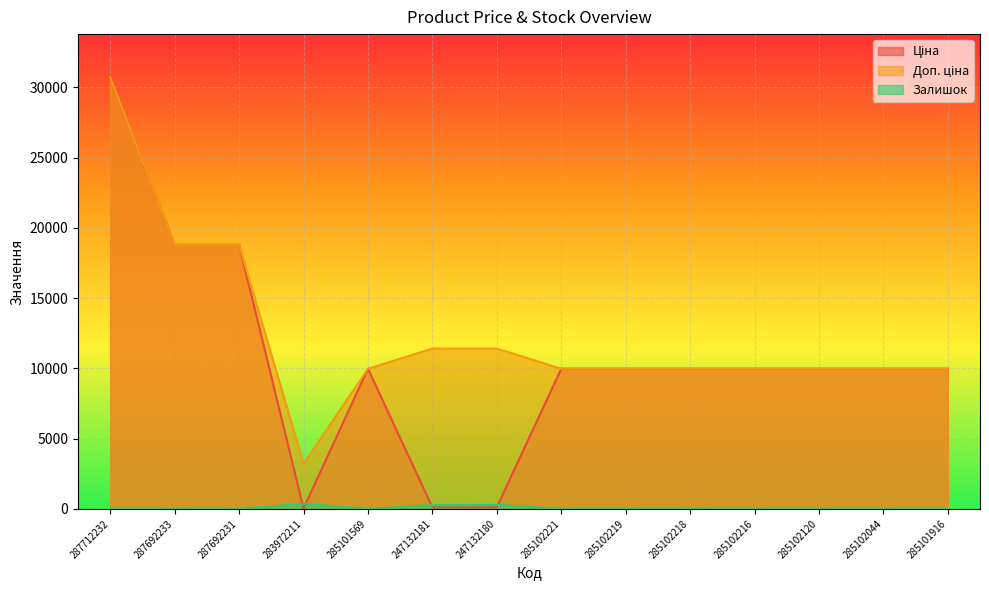

What is the sum of the Ціна values at 283972211 and 285102221?

10007.0